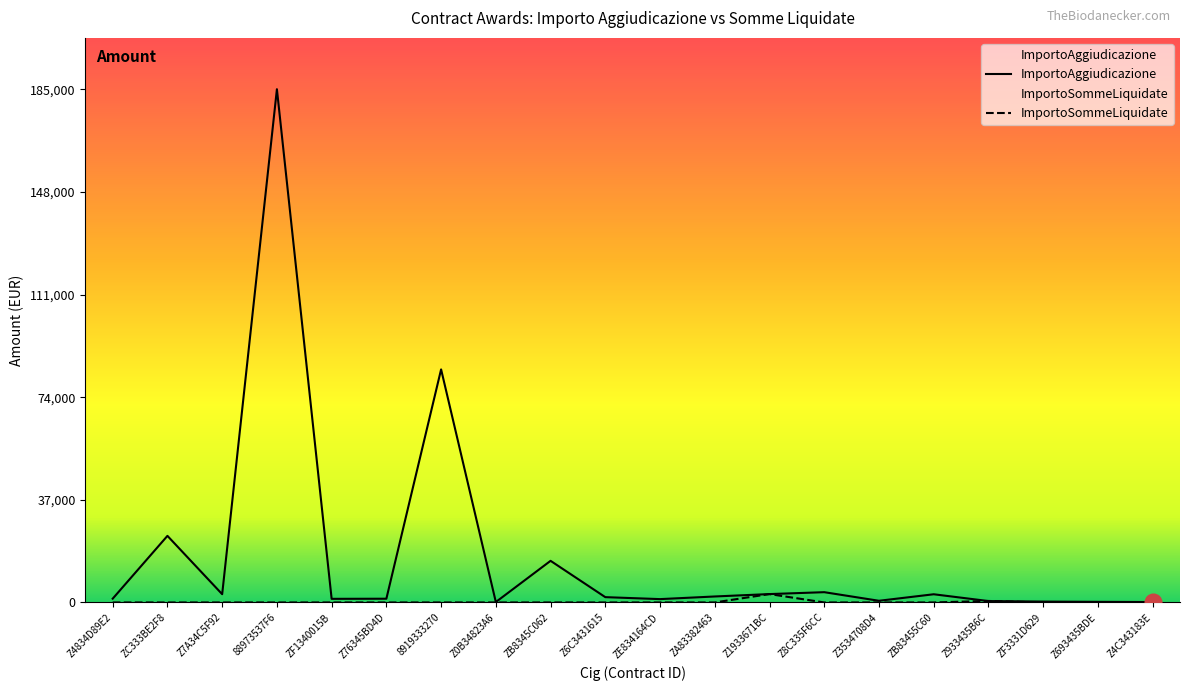

Which has a higher value, ZF1340015B or Z6C3431615?

Z6C3431615